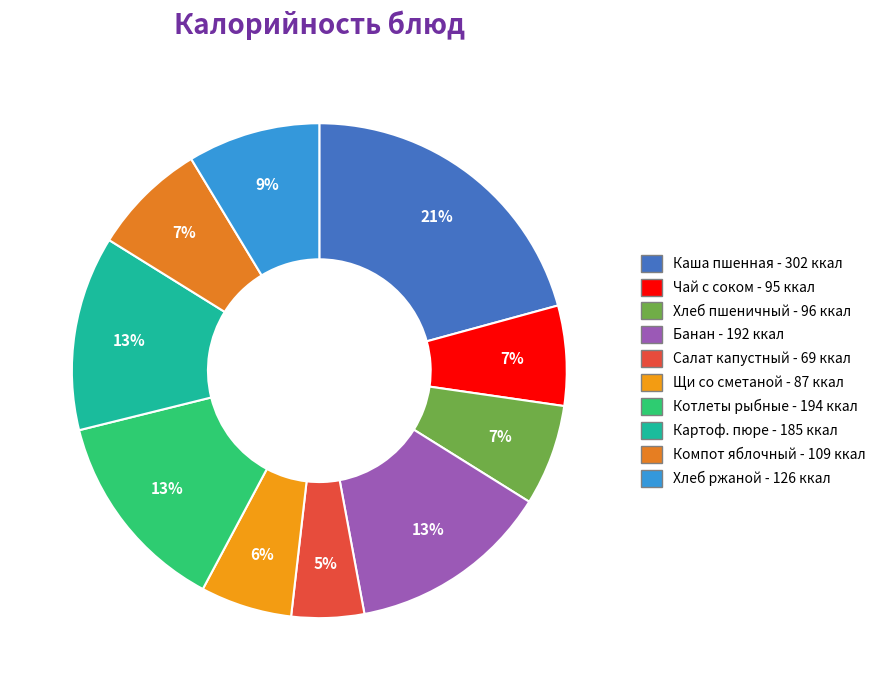

Count the number of slices in the pie.

10